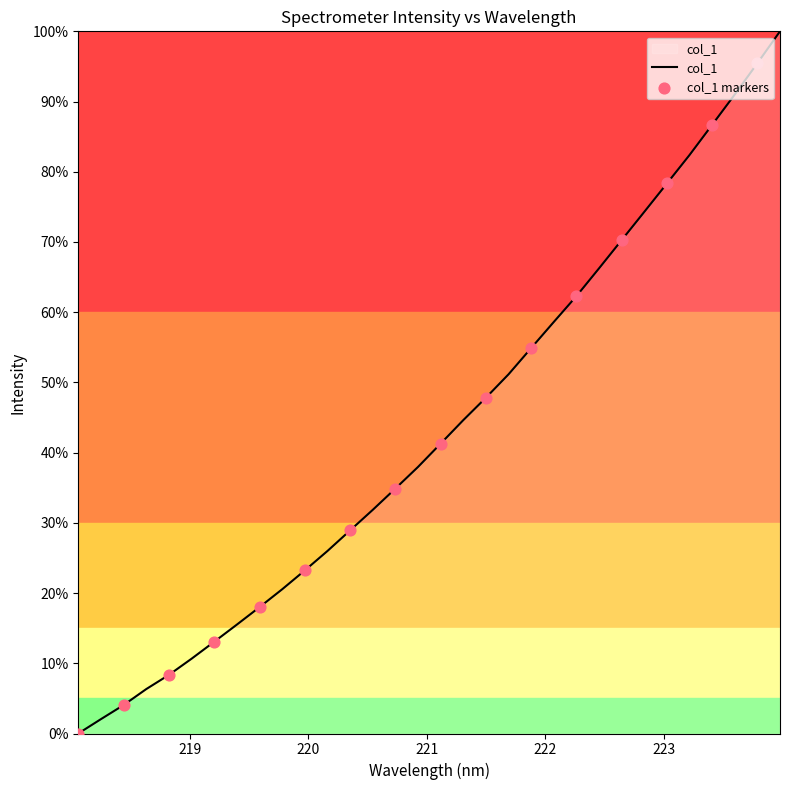

What is the greatest value displayed?

100.0